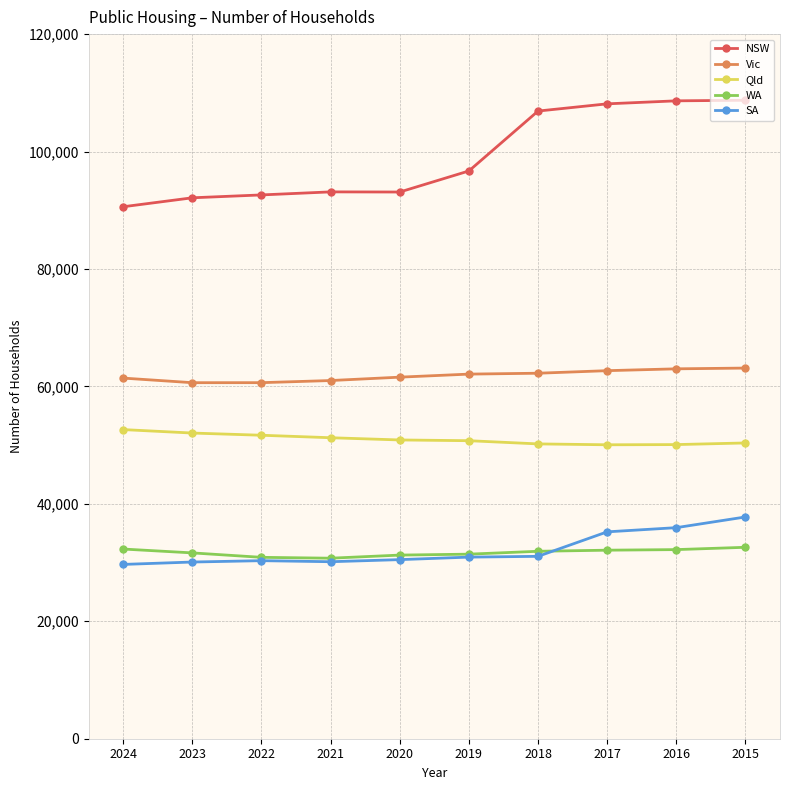

At which label is NSW closest to 99666?

2019